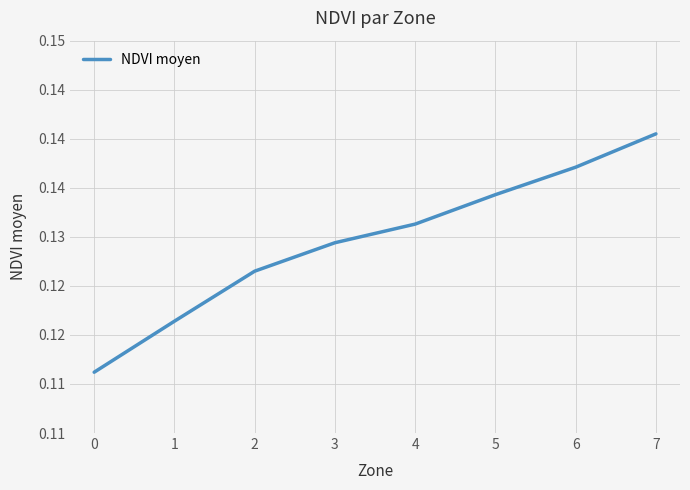

List the labels in order of value, largest first.

7, 6, 5, 4, 3, 2, 1, 0